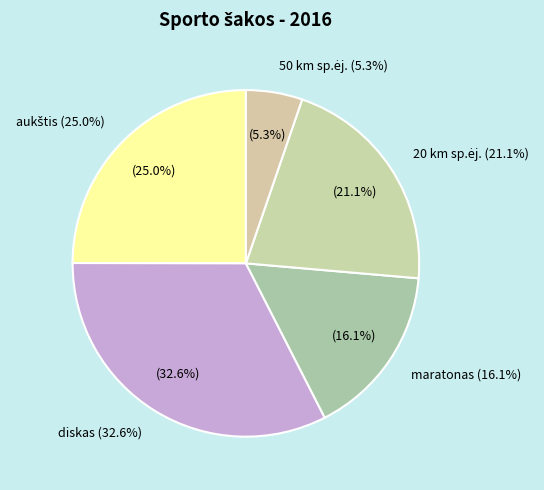

To the nearest percent, what percentage of the pie is 50 km sp.ėj.?

5%